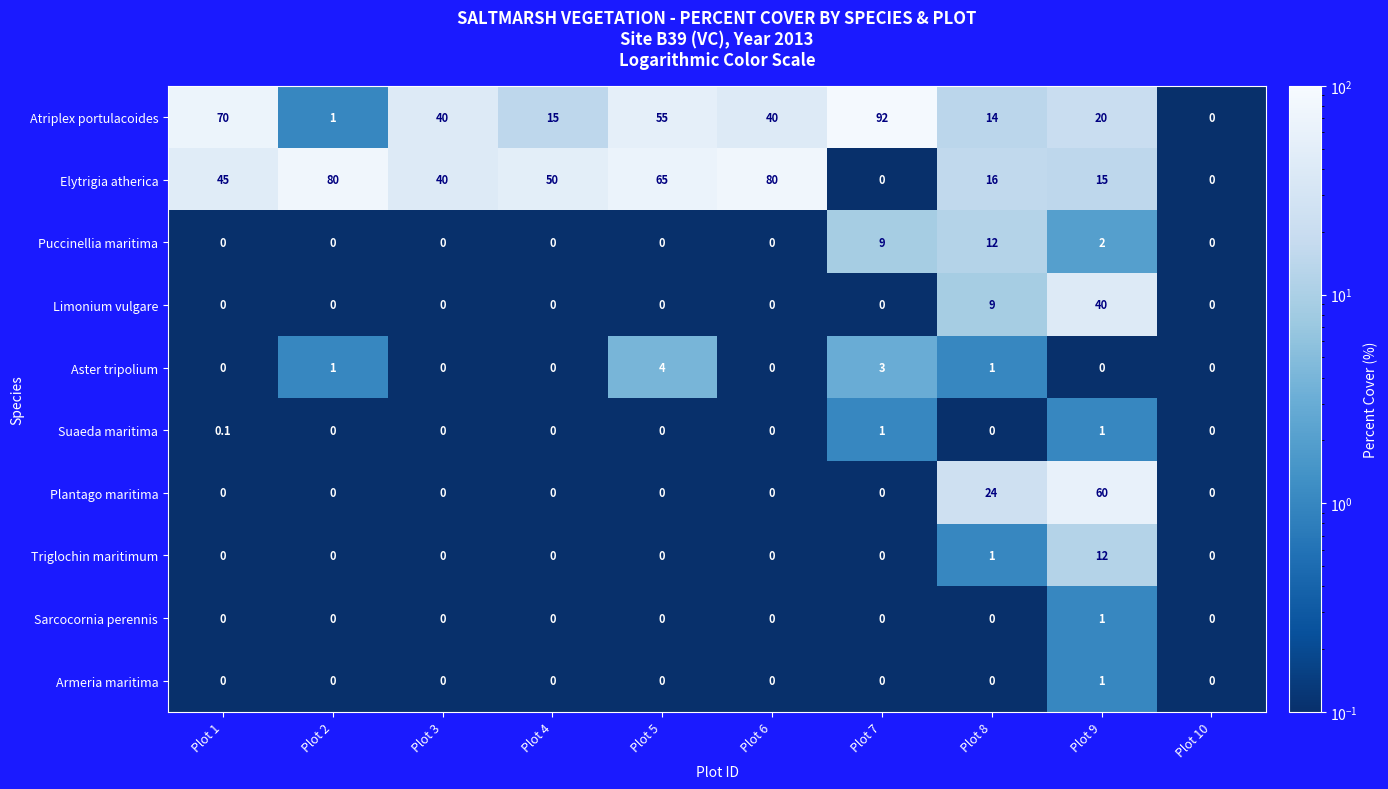

Where does the Atriplex portulacoides series first go above 40?

Plot 1